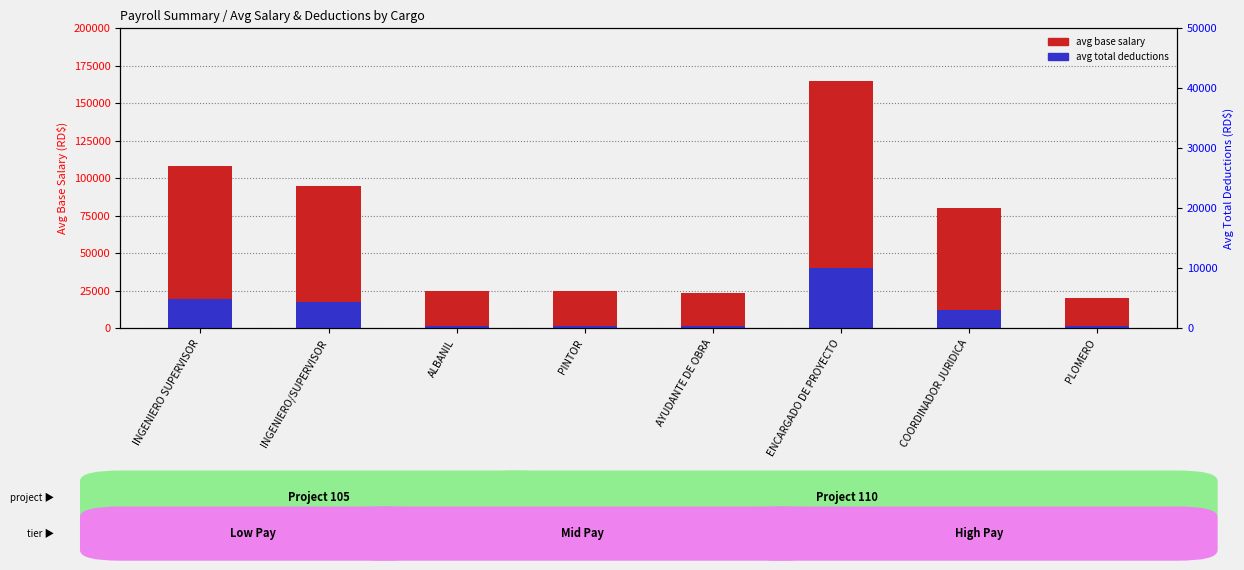

What is the value of the avg base salary bar at the 7th from the left?

80000